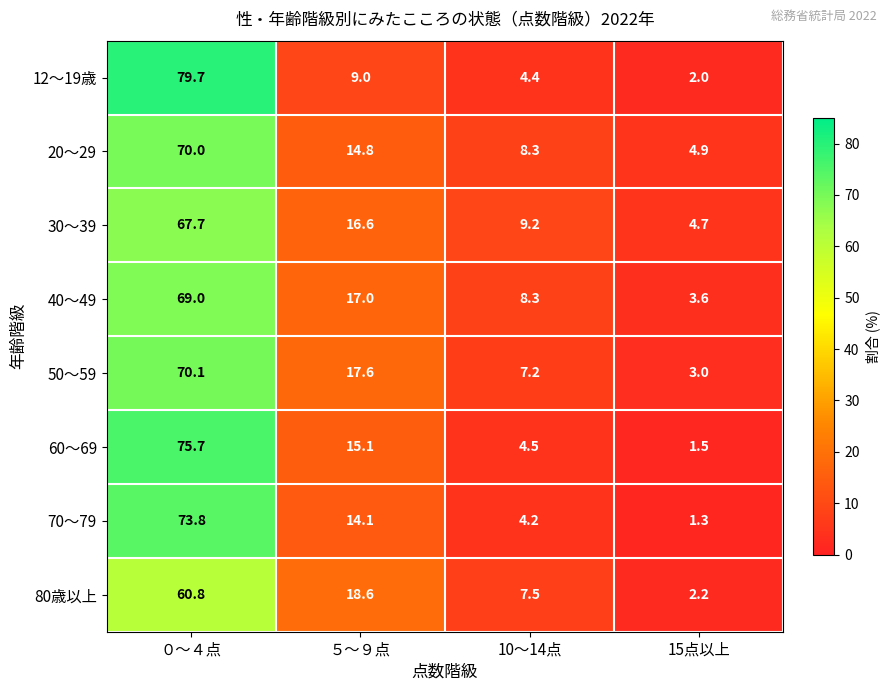

True or false: 60～69 has a value of 0.7 at 15点以上.

False